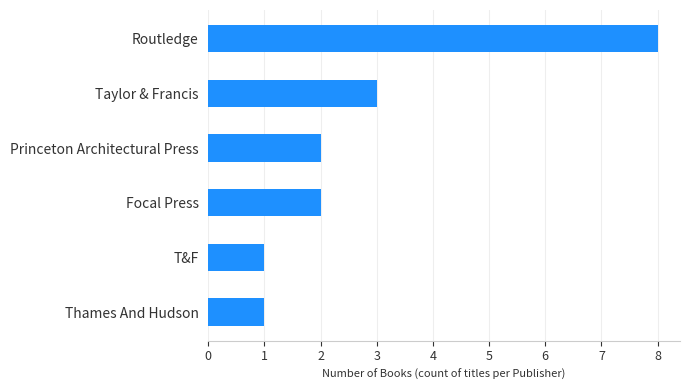

What is the maximum value shown in the chart?

8